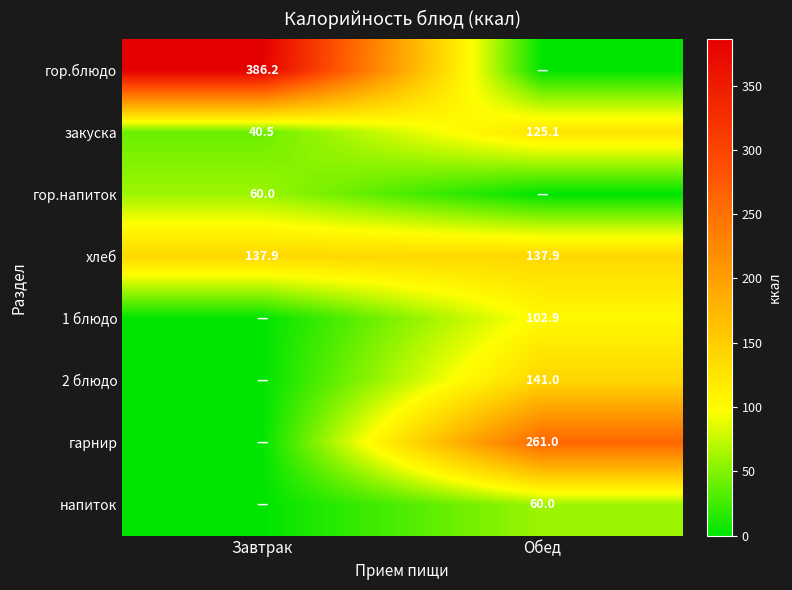

What is the maximum value shown in the chart?

386.2